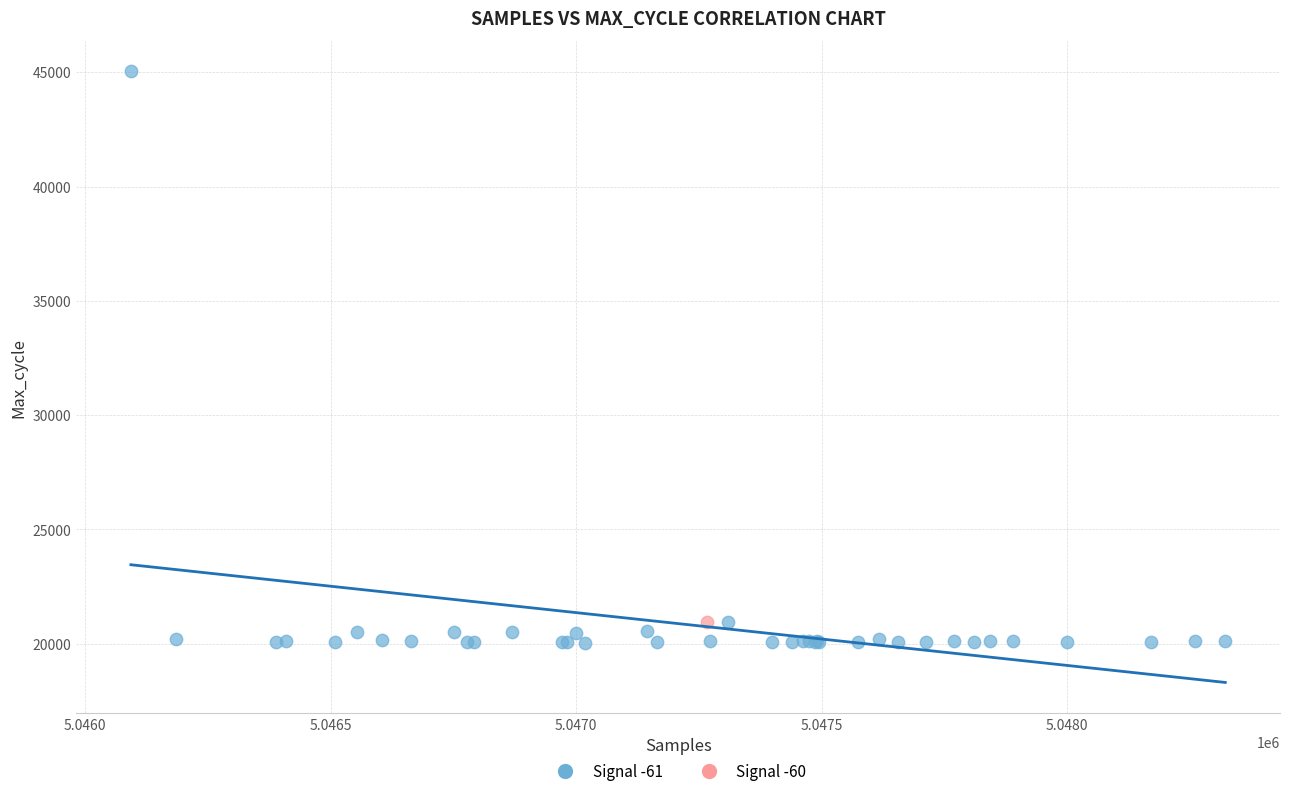

What are all the series names shown in the legend?

Signal -61, Signal -60